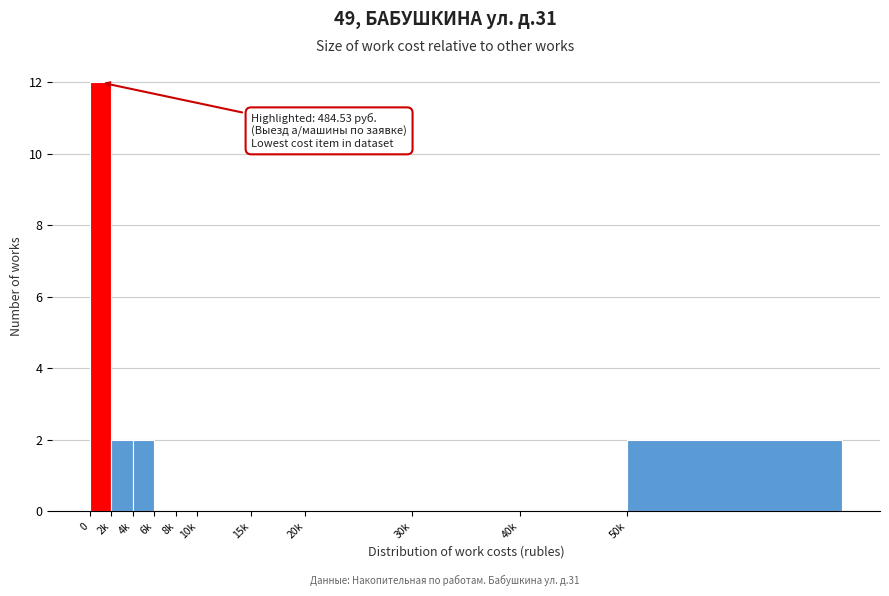

Reading left to right, transcribe all the data shown in this chart.

0=12	2k=2	4k=2	6k=0	8k=0	10k=0	15k=0	20k=0	30k=0	40k=0	50k=2